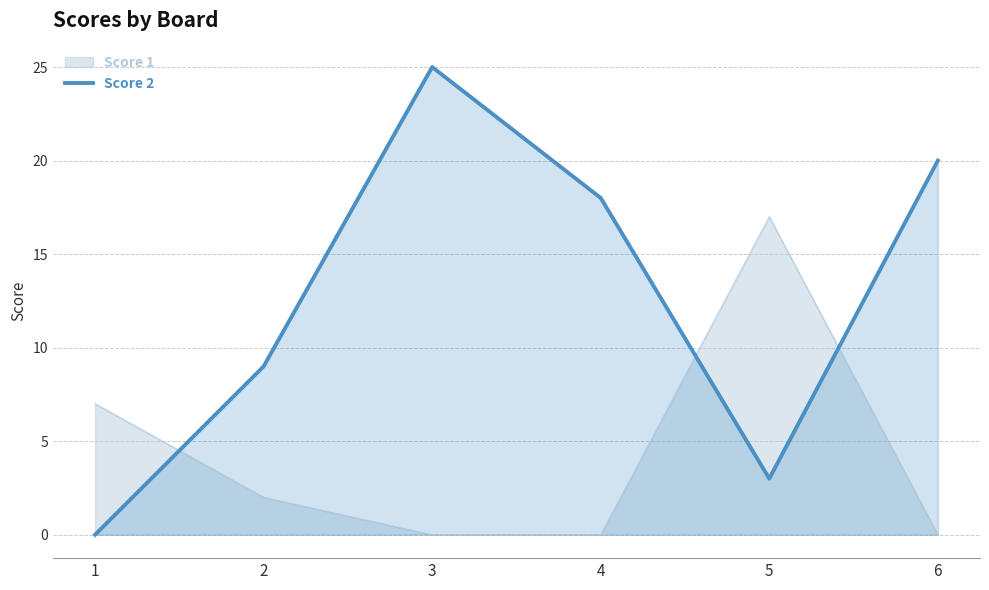

How many lines are shown in the chart?

2